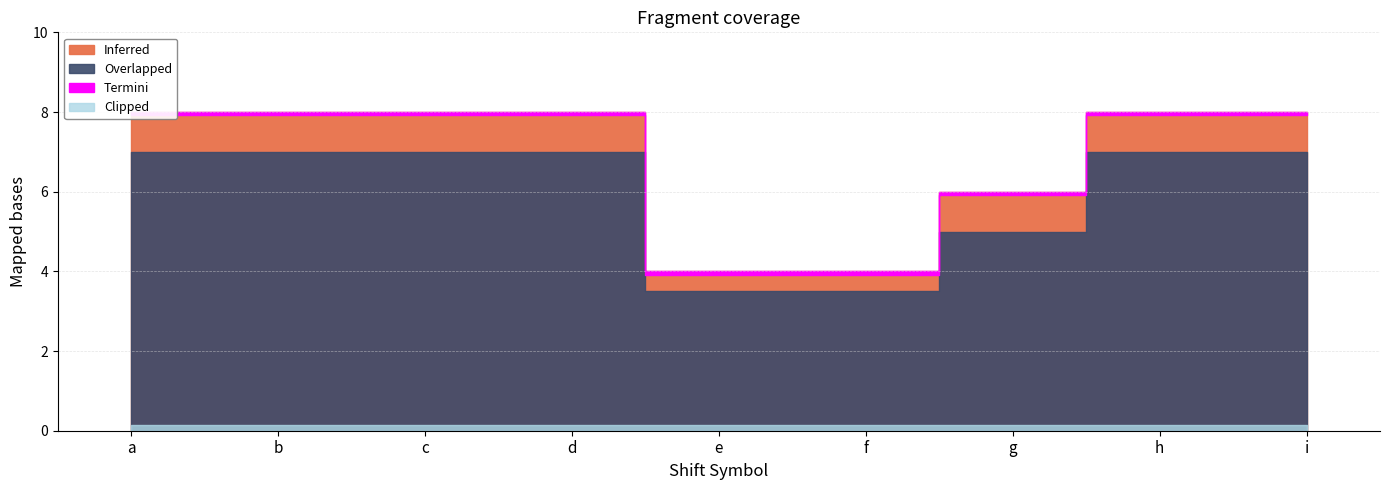

The Overlapped series shows 7.0 at d. True or false?

True